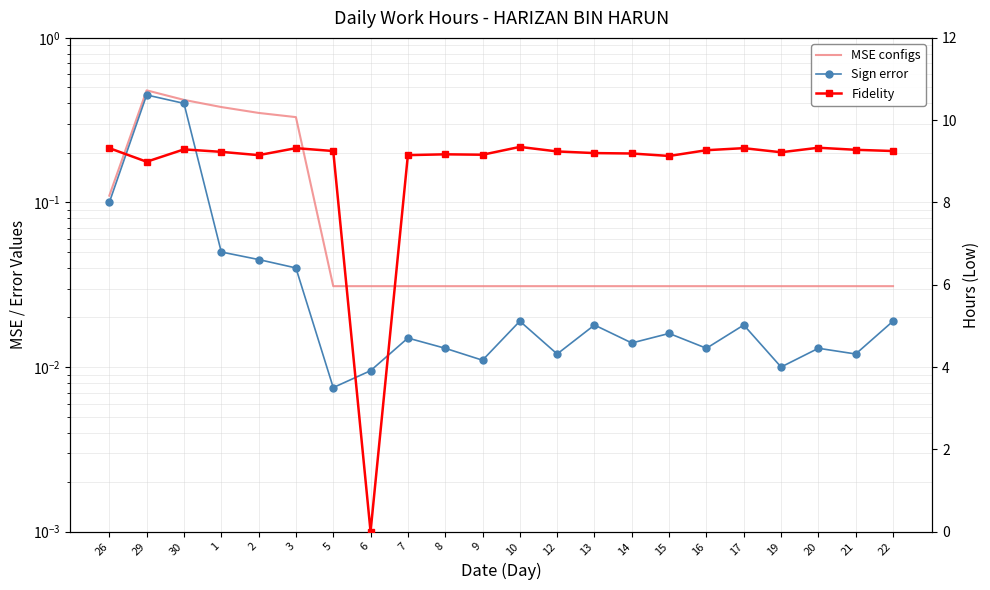

How many values in the Fidelity series are below 9?

2